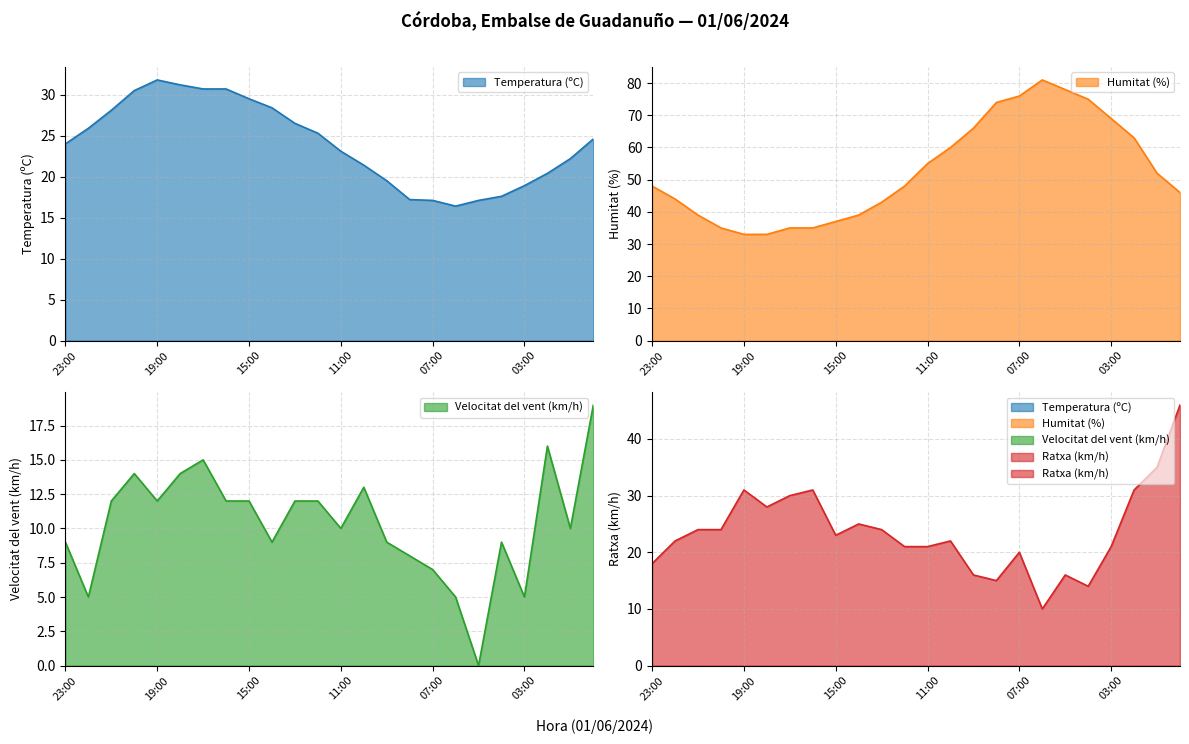

True or false: Ratxa (km/h) and Humitat (%) cross at least once.

False